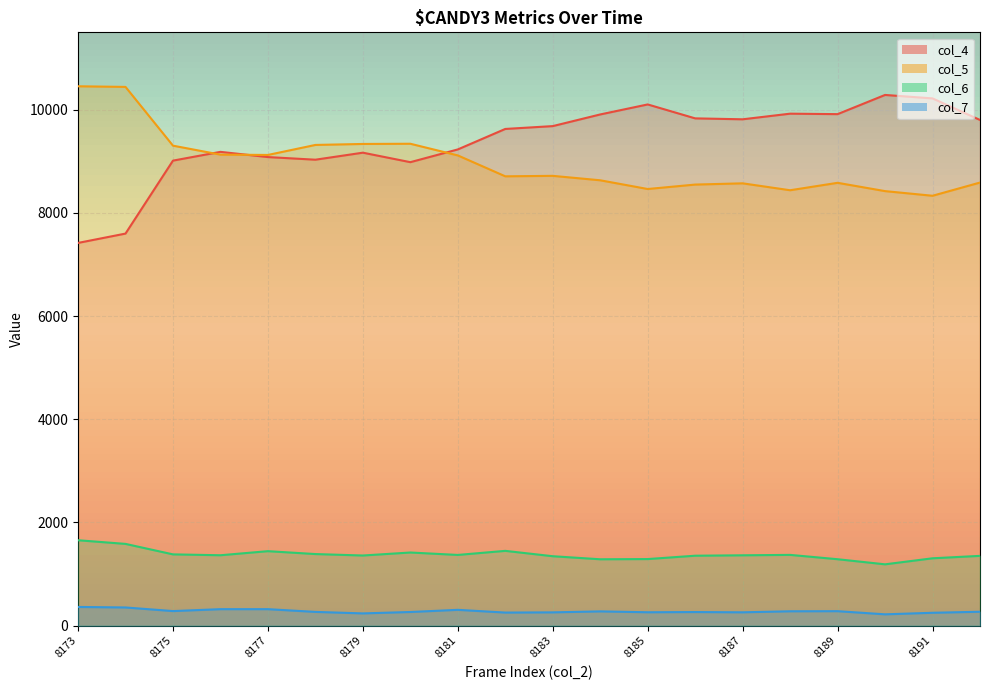

Which category has the highest value in the col_6 series?

8173